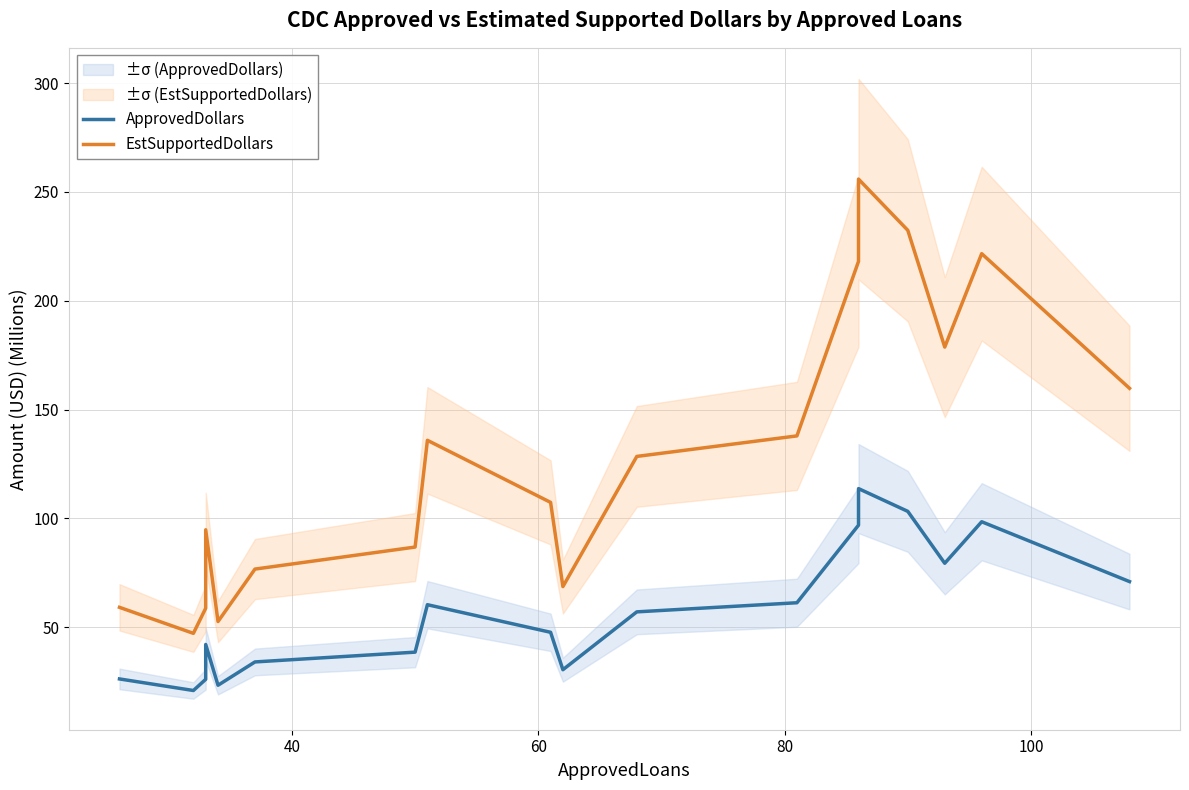

What is the average value of the ApprovedDollars series?

57.3